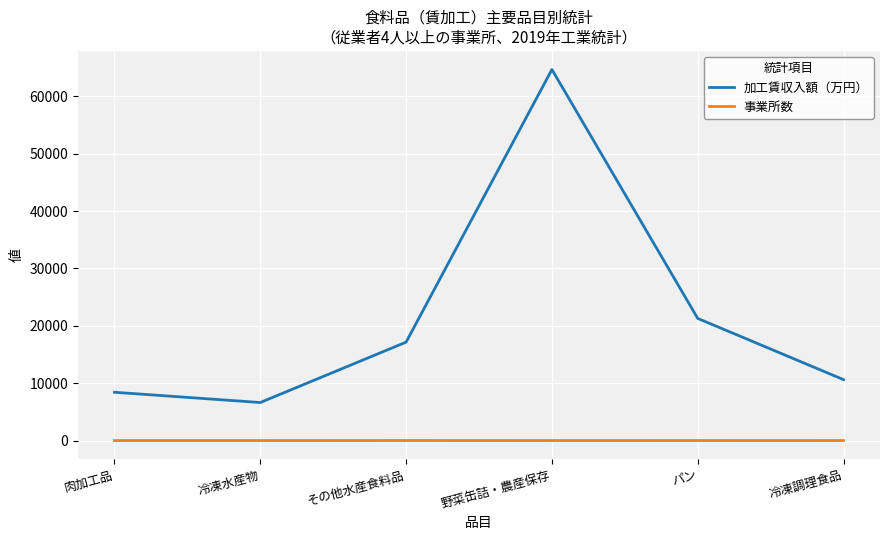

At how many categories does at least one series exceed 12782?

3